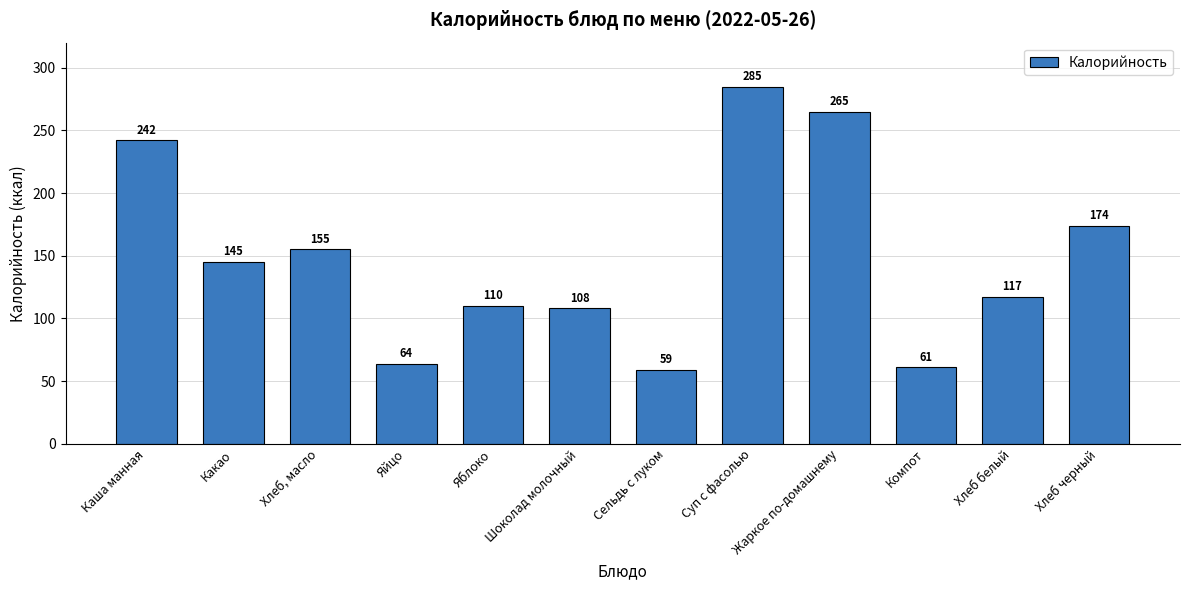

Is it true that the value at Хлеб черный is 174?

True